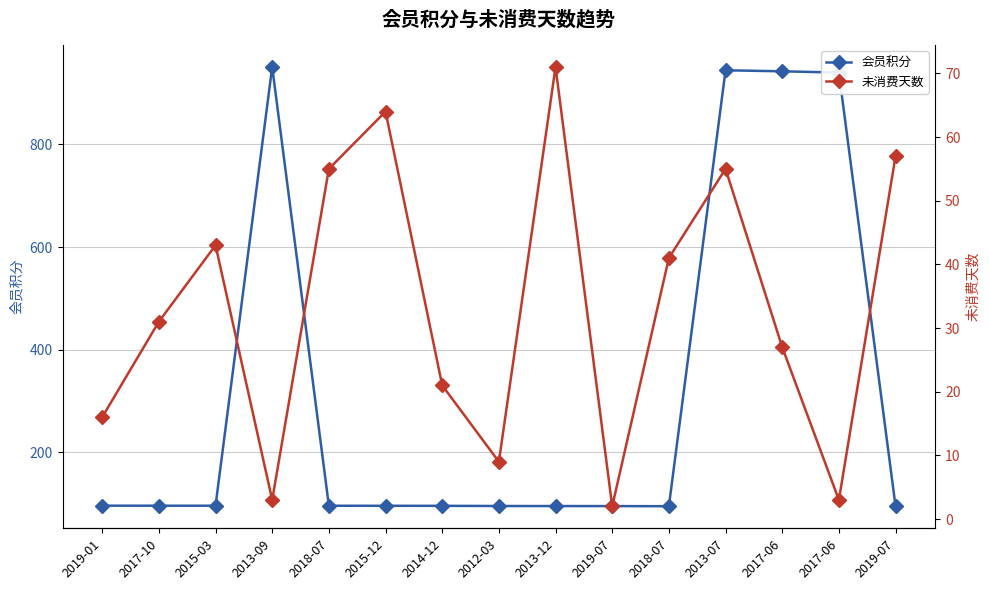

Rank the categories by 未消费天数 value from lowest to highest.

2019-07, 2013-09, 2017-06, 2012-03, 2019-01, 2014-12, 2017-06, 2017-10, 2018-07, 2015-03, 2018-07, 2013-07, 2019-07, 2015-12, 2013-12